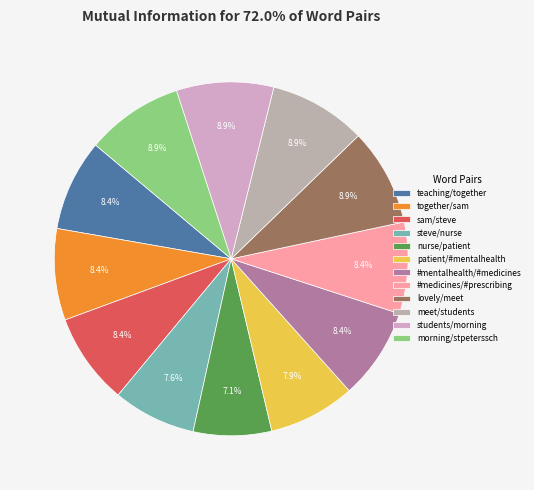

What percentage is NOT represented by sam/steve?

91.6%